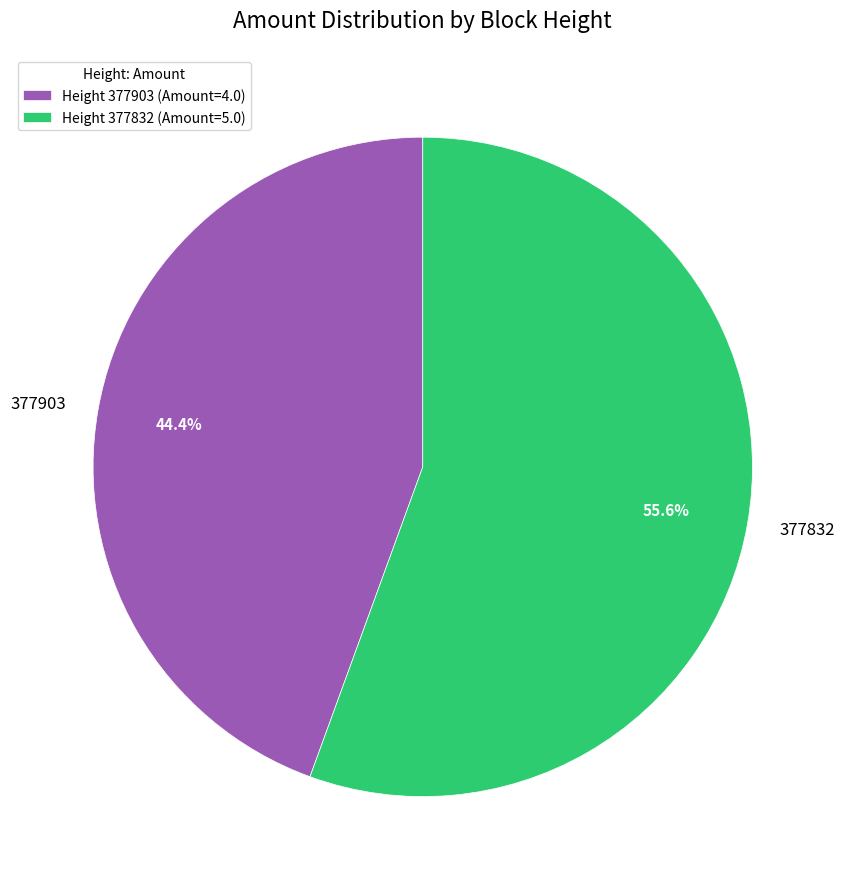

Does 377903 account for over 50% of the chart?

No